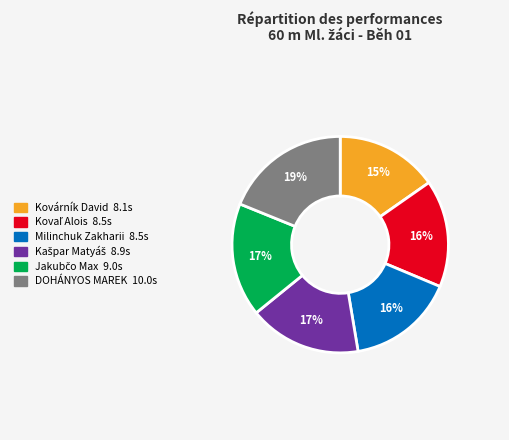

Count the number of slices in the pie.

6